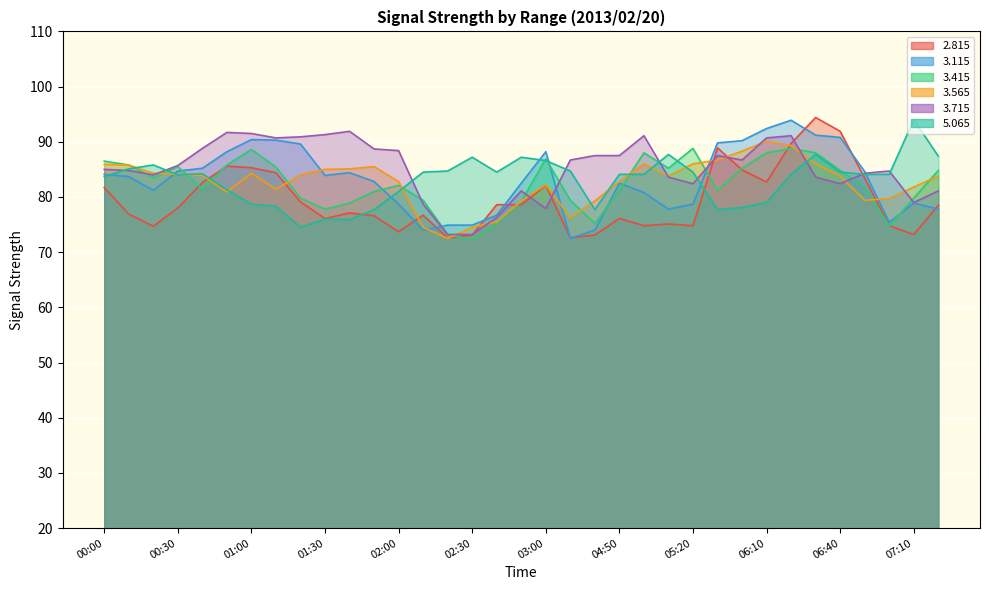

How many intersections are there between   3.715 and   3.415?

9